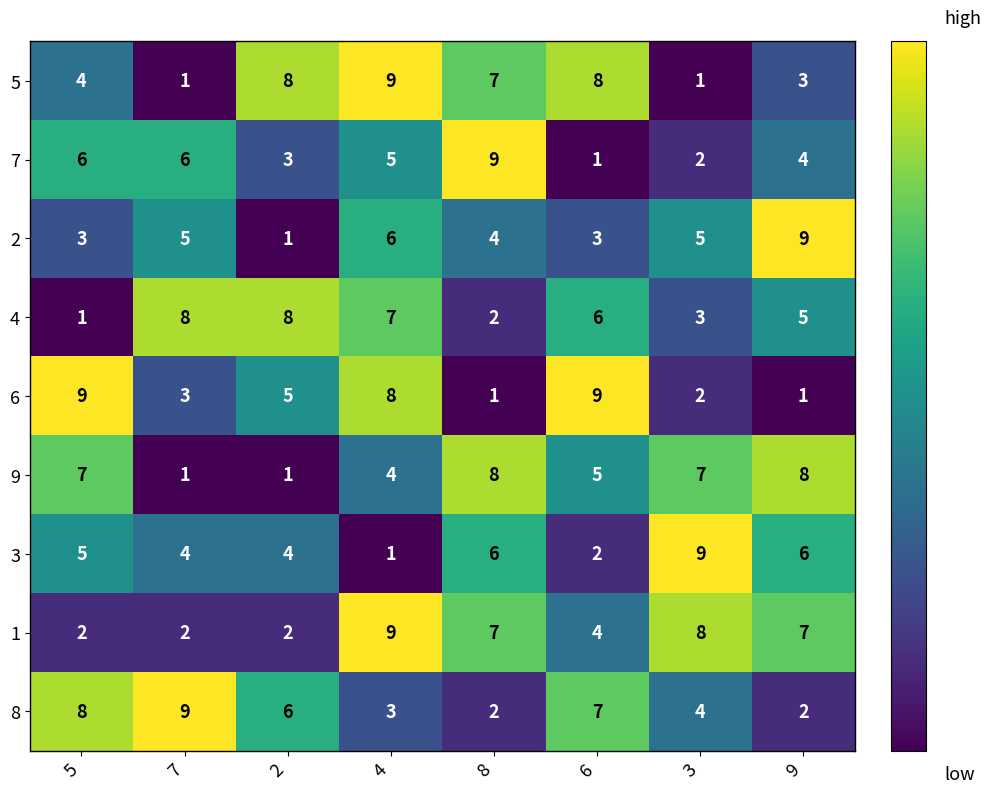

At which label does 5 reach its peak?

4